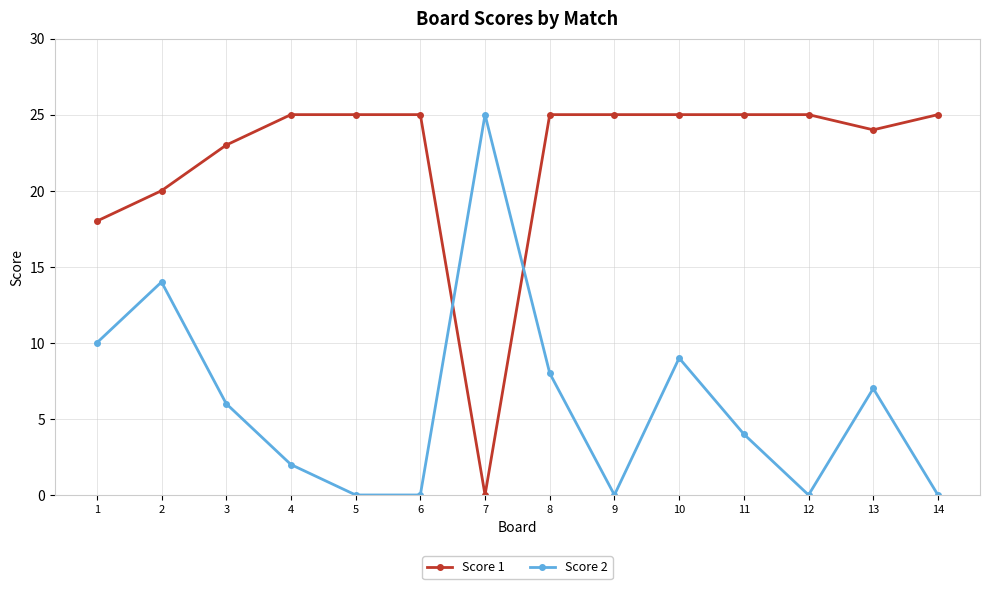

What is the total value across all series at 4?

27